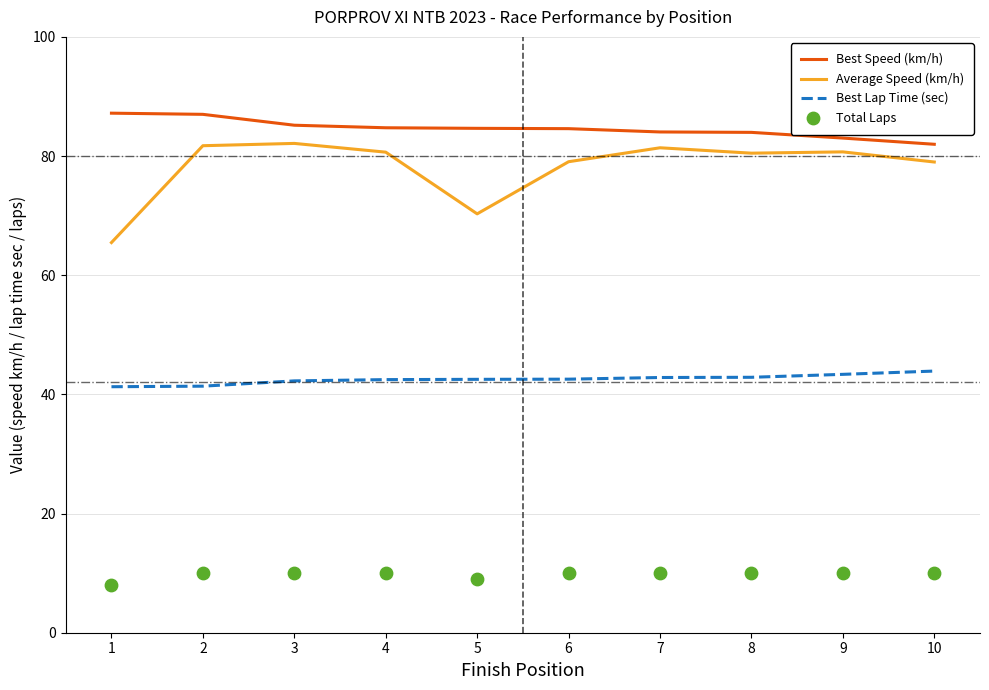

Which series has the largest total across all categories?

Best Speed (km/h)